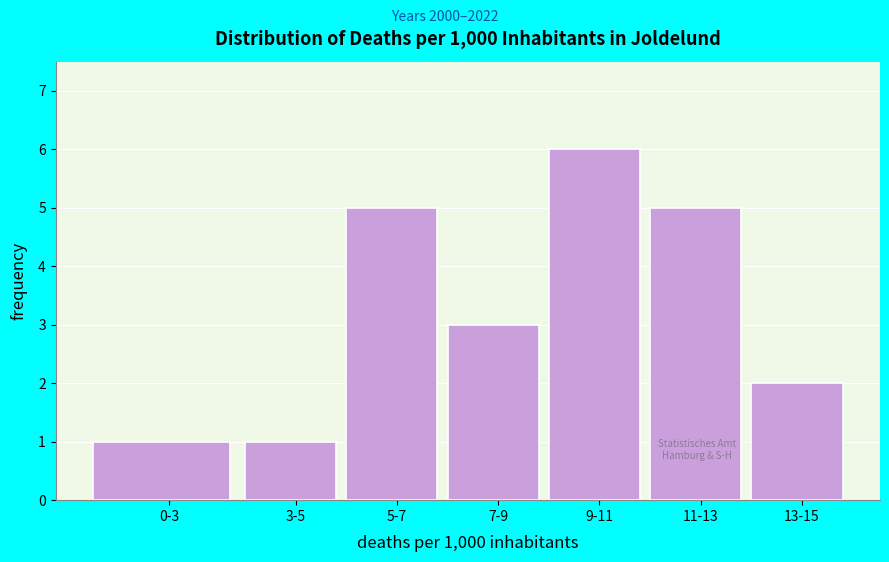

Reading left to right, what are all the values shown in this chart?

1	1	5	3	6	5	2